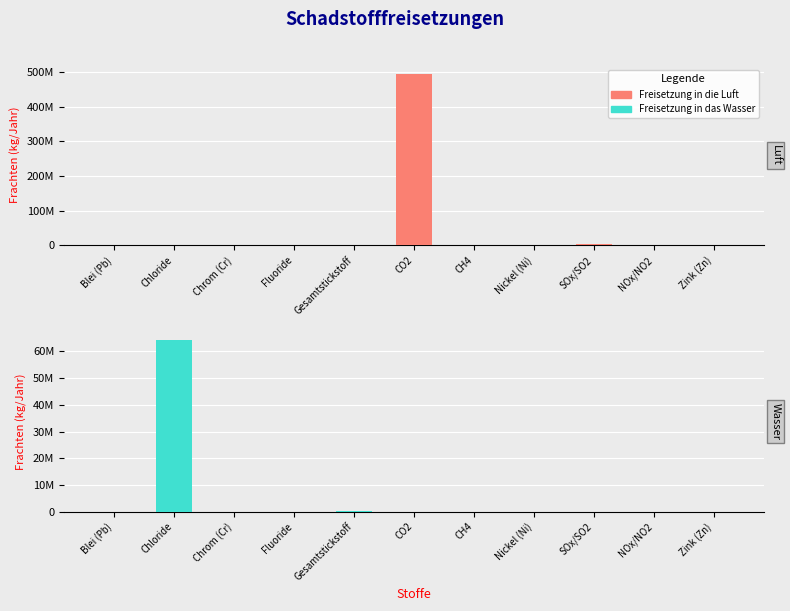

List the labels in order of Freisetzung in die Luft value, smallest first.

Blei (Pb), Chloride, Chrom (Cr), Fluoride, Gesamtstickstoff, Nickel (Ni), Zink (Zn), CH4, NOx/NO2, SOx/SO2, CO2